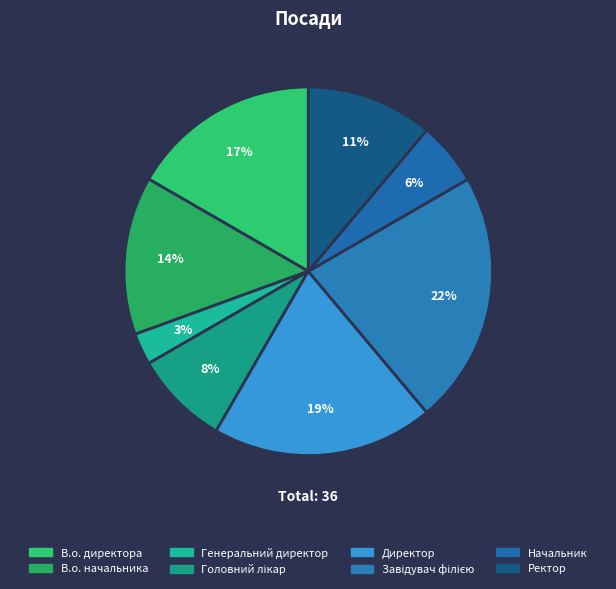

Is it true that Генеральний директор is 3% of the pie?

True